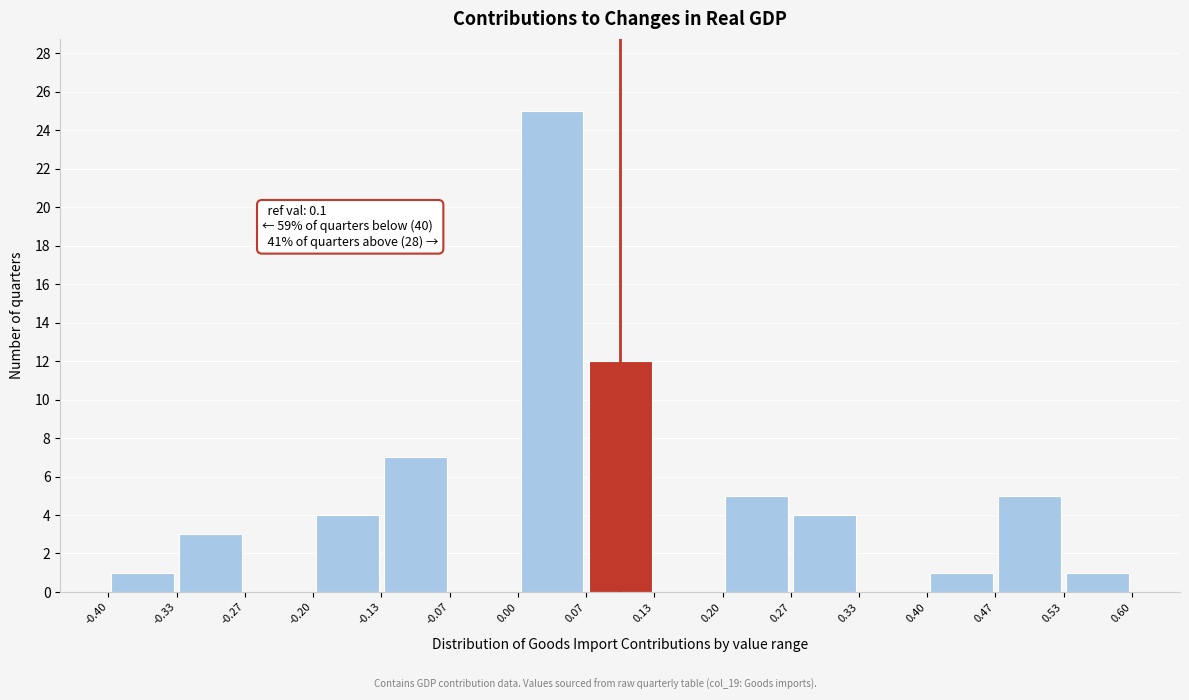

Which range on the x-axis has the tallest bar?

0.00 to 0.07